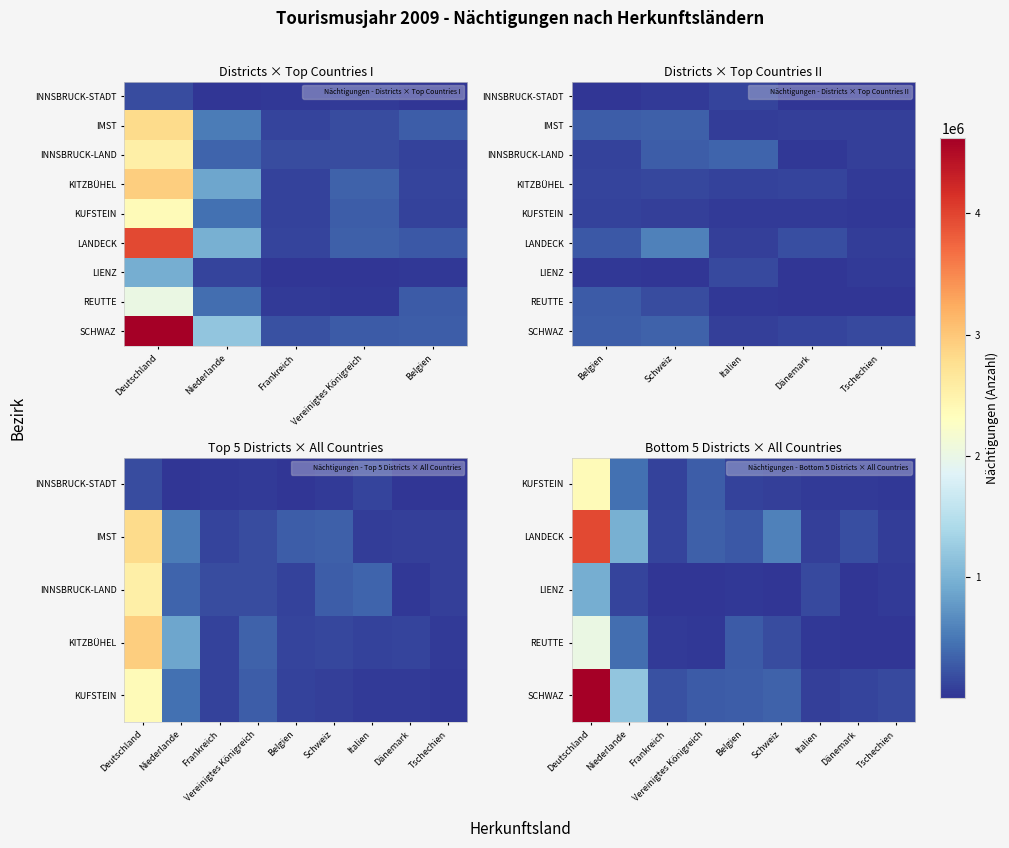

Which series changed the most between Italien and Tschechien?

INNSBRUCK-LAND